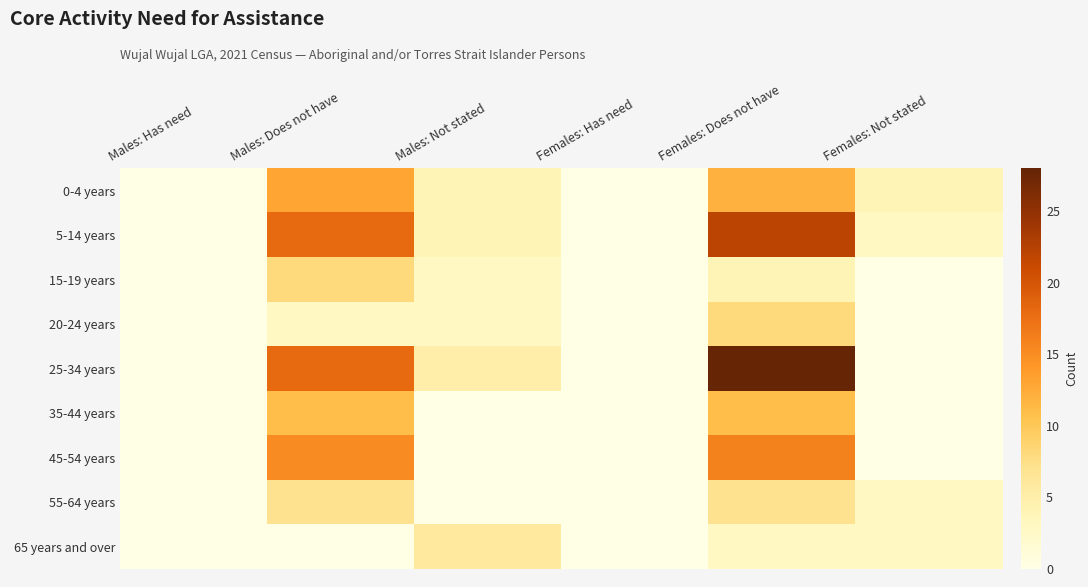

How many data points does each series have?

6